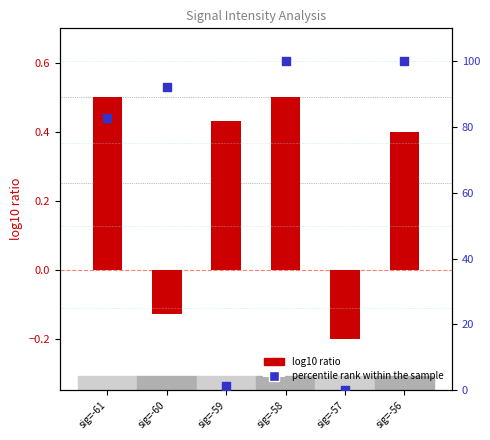

What is the total value across all series at sig=-56?

100.4